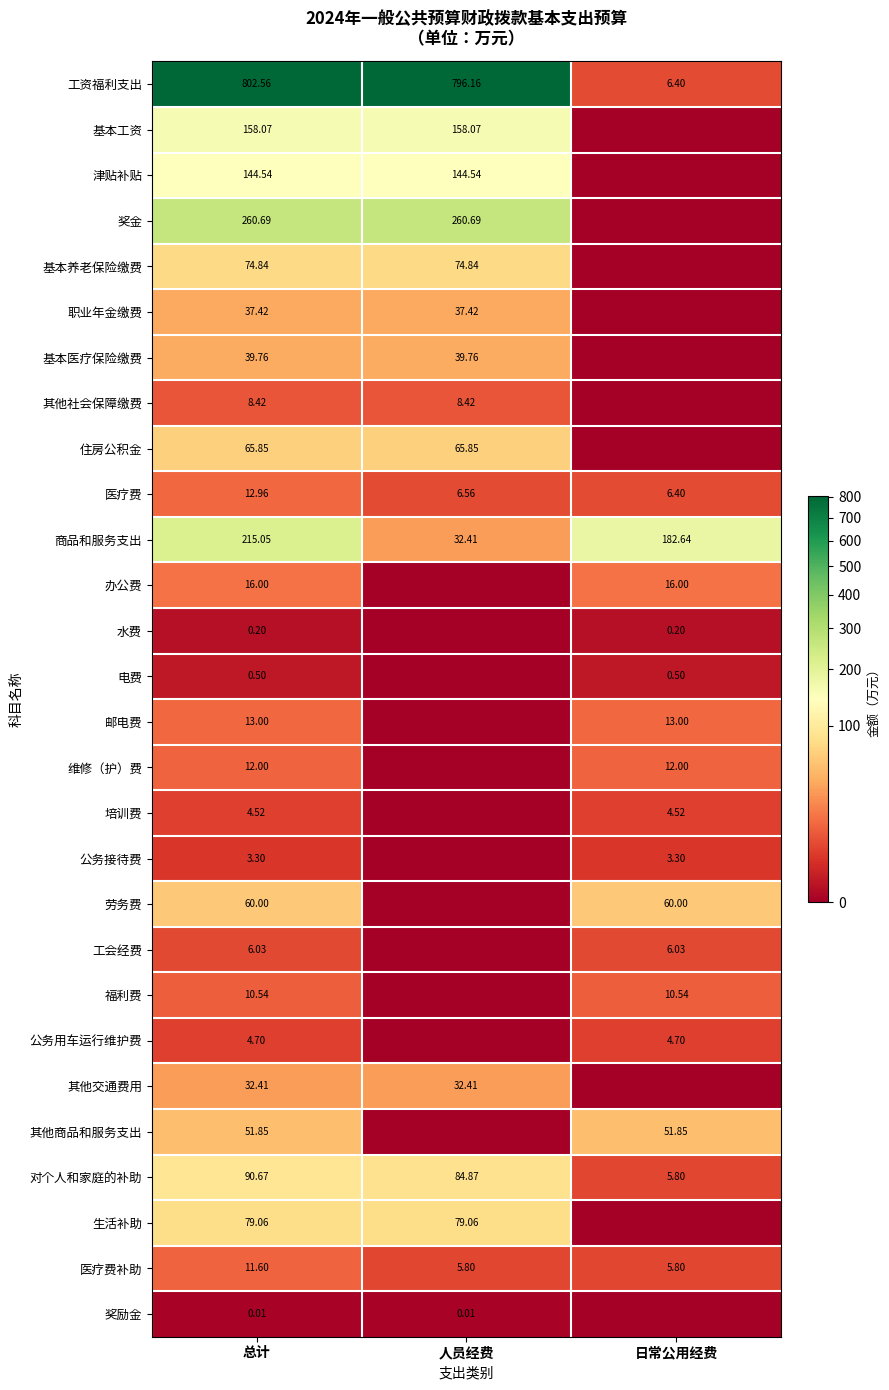

At which label does 工资福利支出 reach its minimum?

日常公用经费